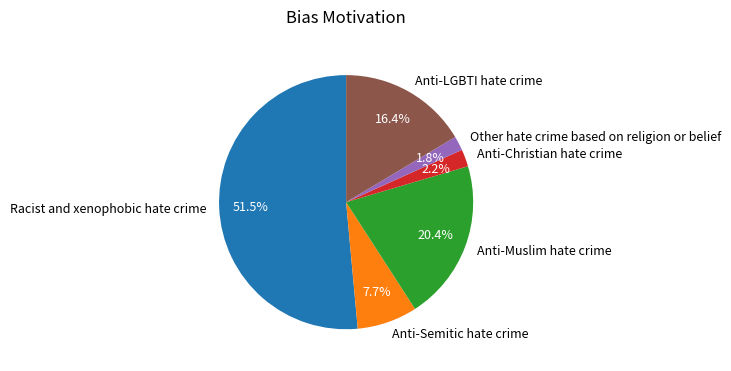

To the nearest percent, what portion does Anti-Semitic hate crime represent?

8%